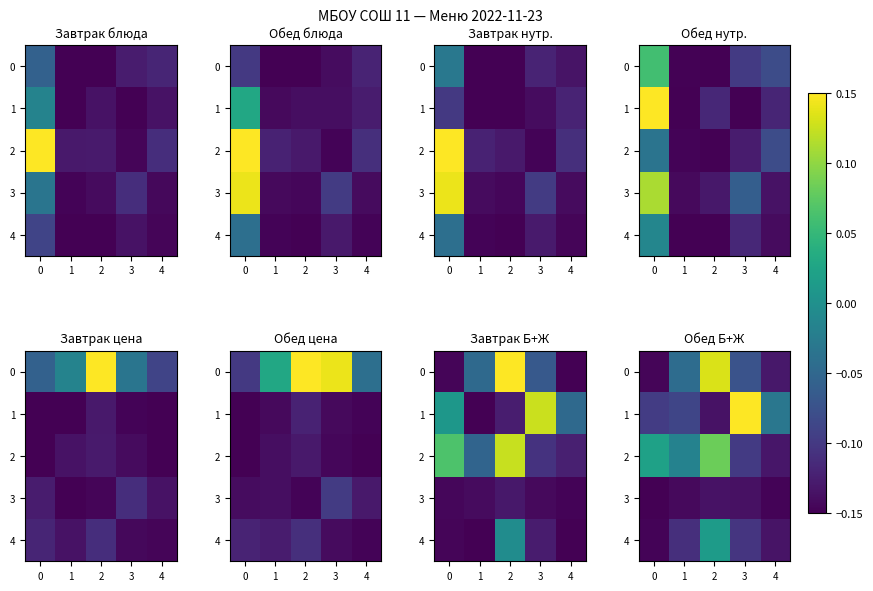

What is the sum of the 3 values at 0 and 4?

-0.3